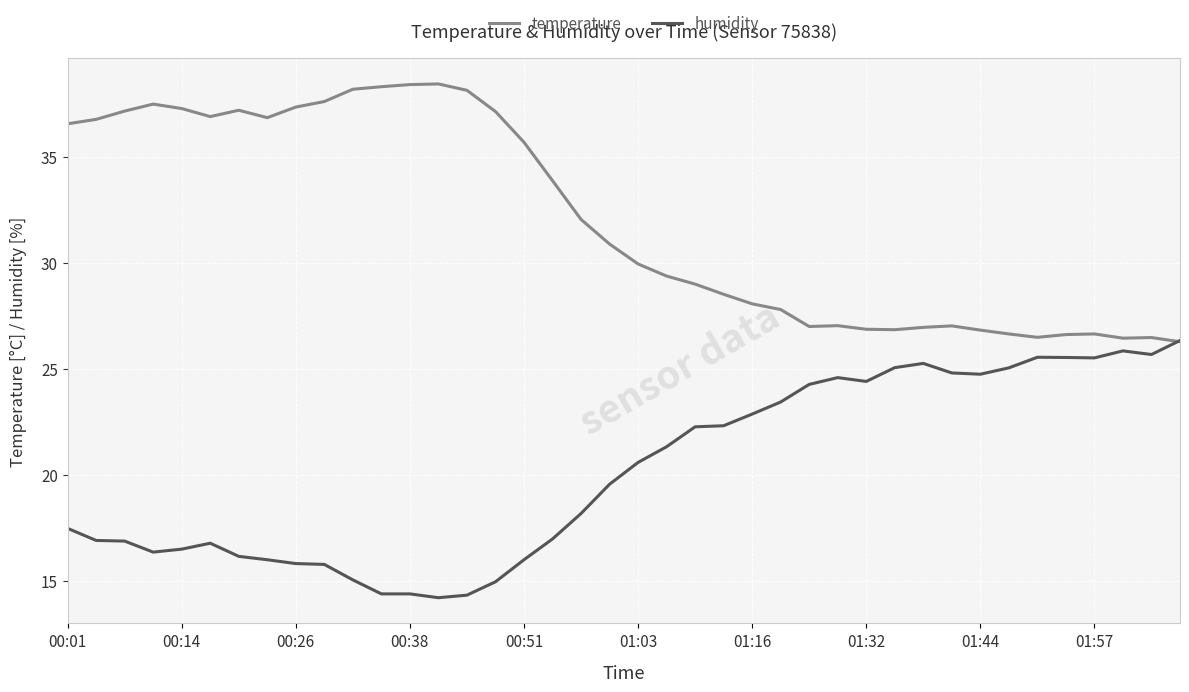

What is the minimum value for temperature?

26.3